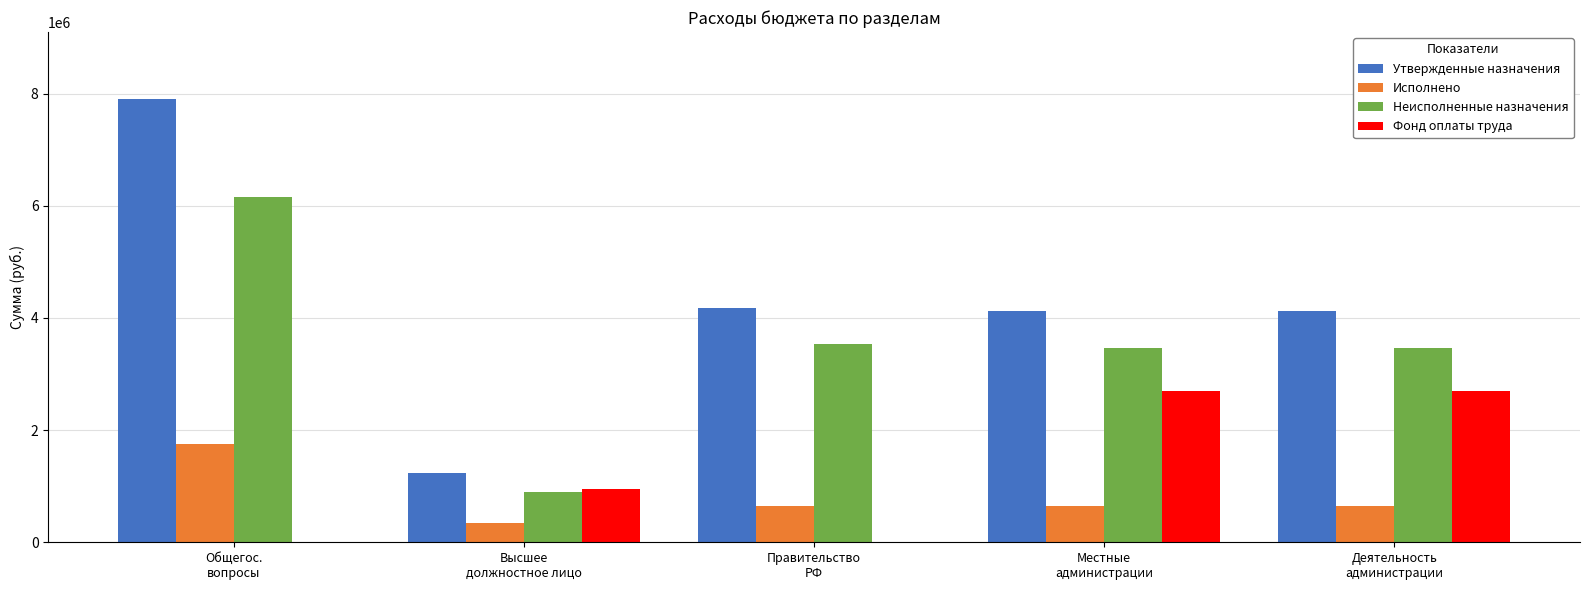

How many Фонд оплаты труда values are between 0 and 2693190?

5